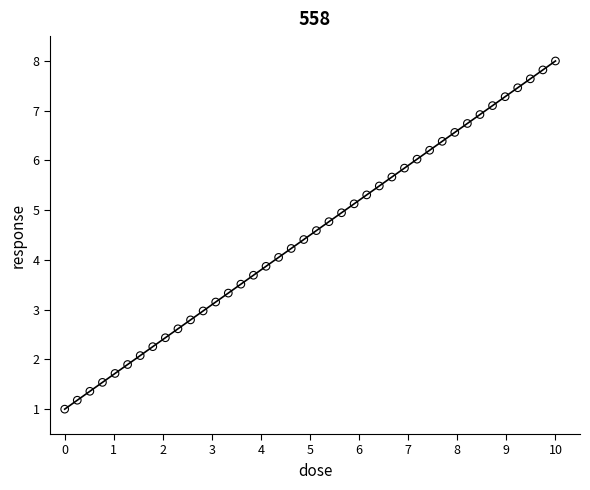

What is the range of X values (max minus min)?

10.0